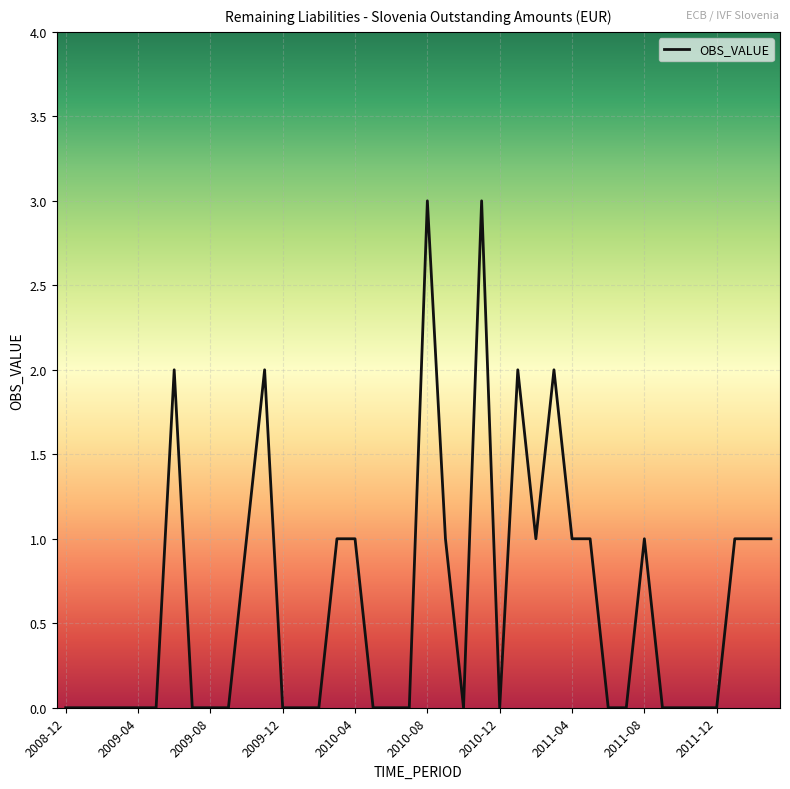

What is the difference between the maximum and minimum values?

3